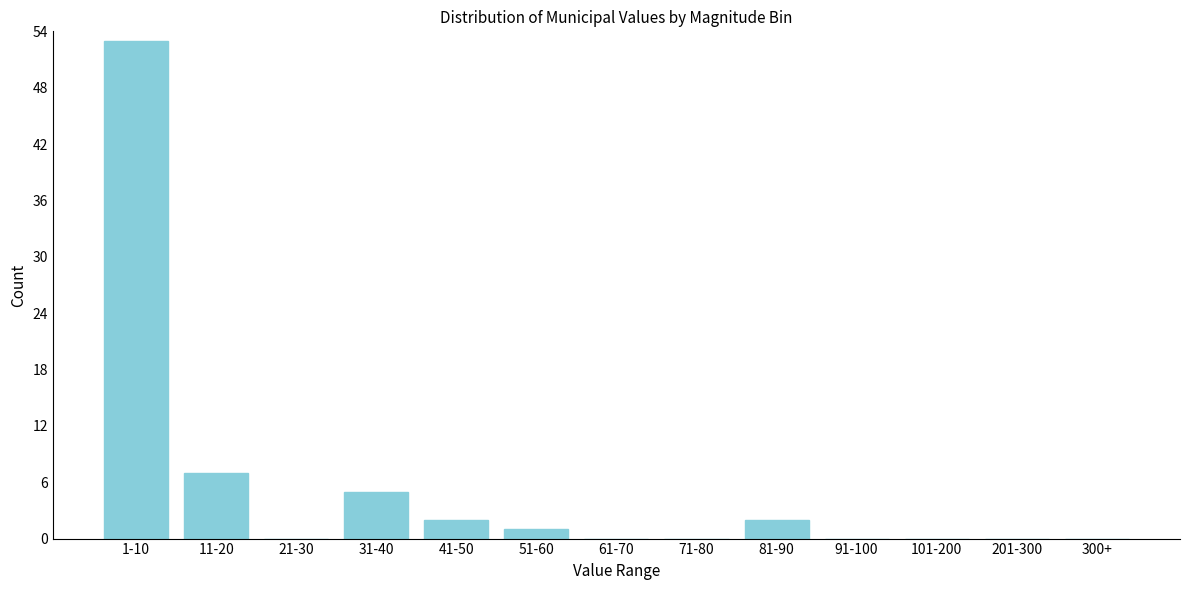

Reading left to right, extract all data points from this chart.

1-10=53	11-20=7	21-30=0	31-40=5	41-50=2	51-60=1	61-70=0	71-80=0	81-90=2	91-100=0	101-200=0	201-300=0	300+=0